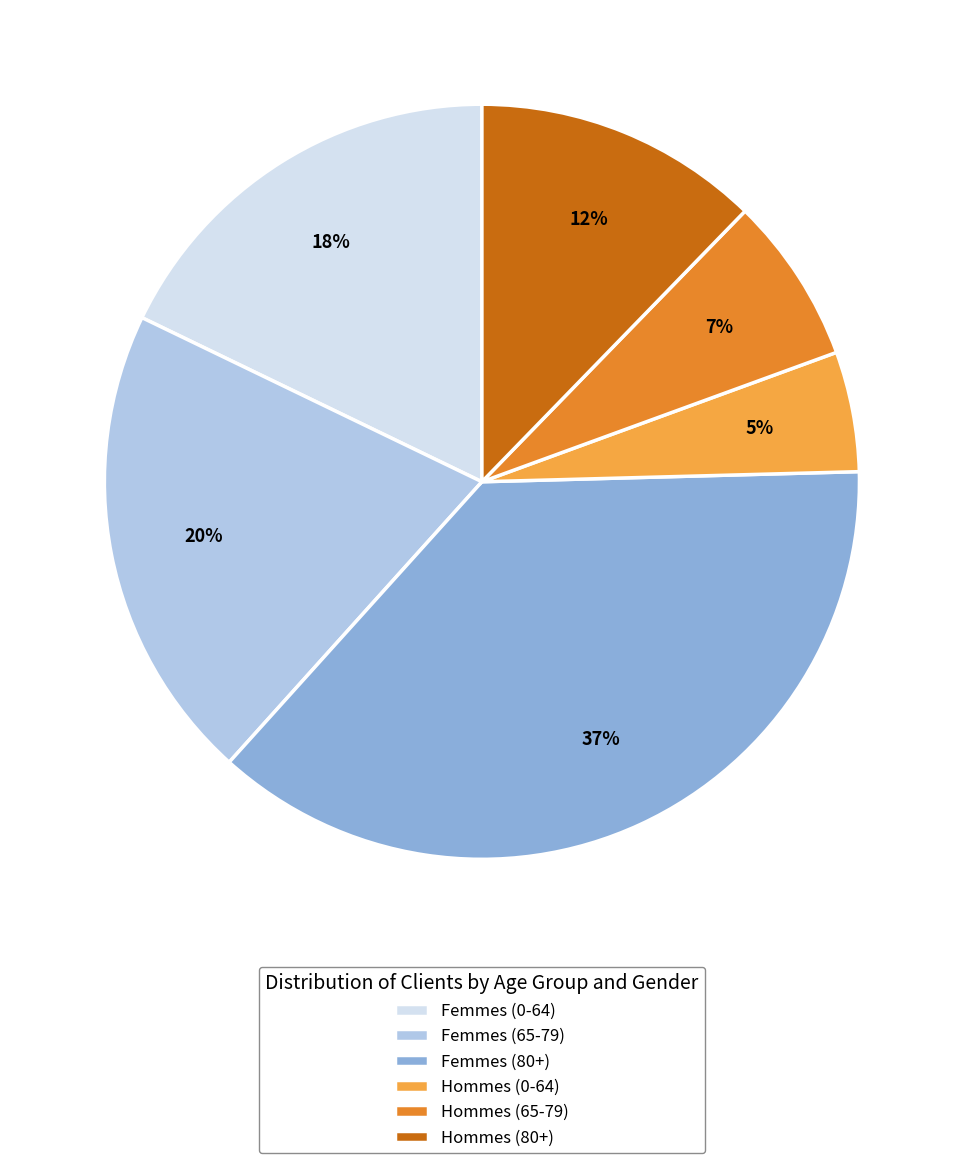

To the nearest percent, what percentage of the pie is Hommes (0-64)?

5%